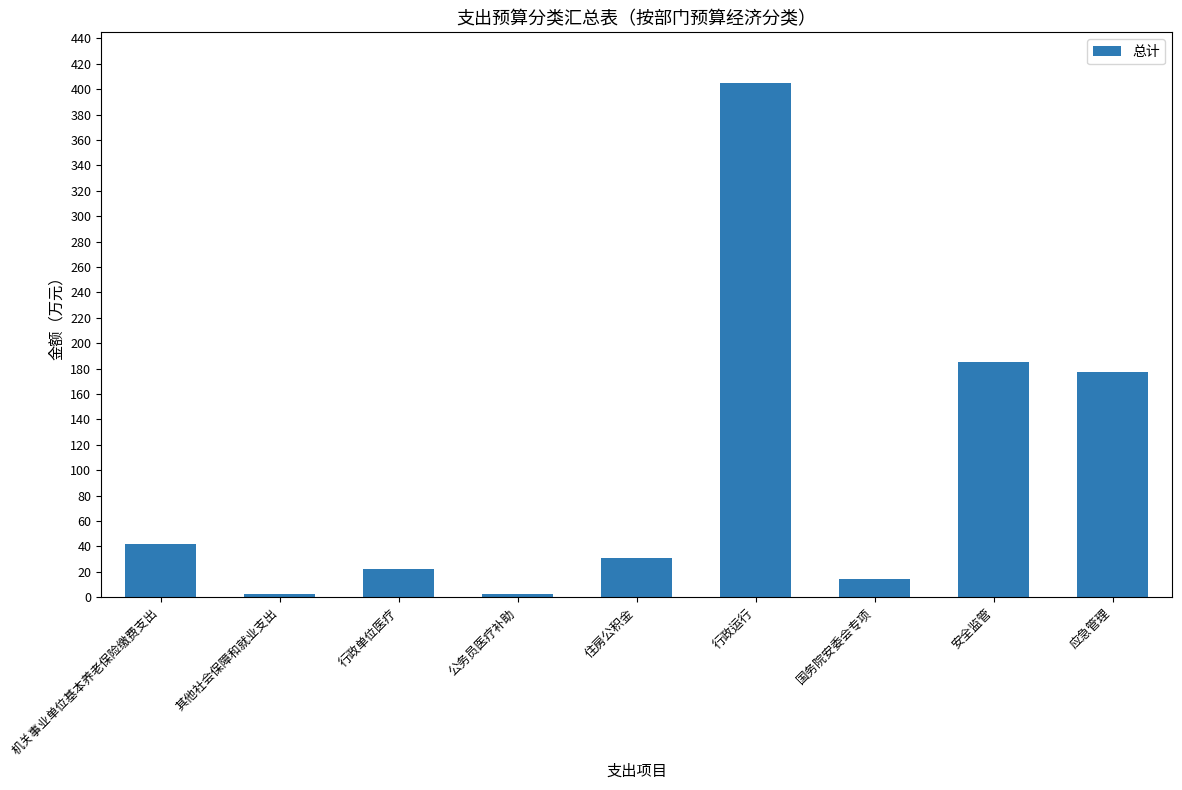

Reading right to left, what are all the values shown in this chart?

177.0	185.0	14.0	404.8	31.2	2.6	22.1	2.6	41.6